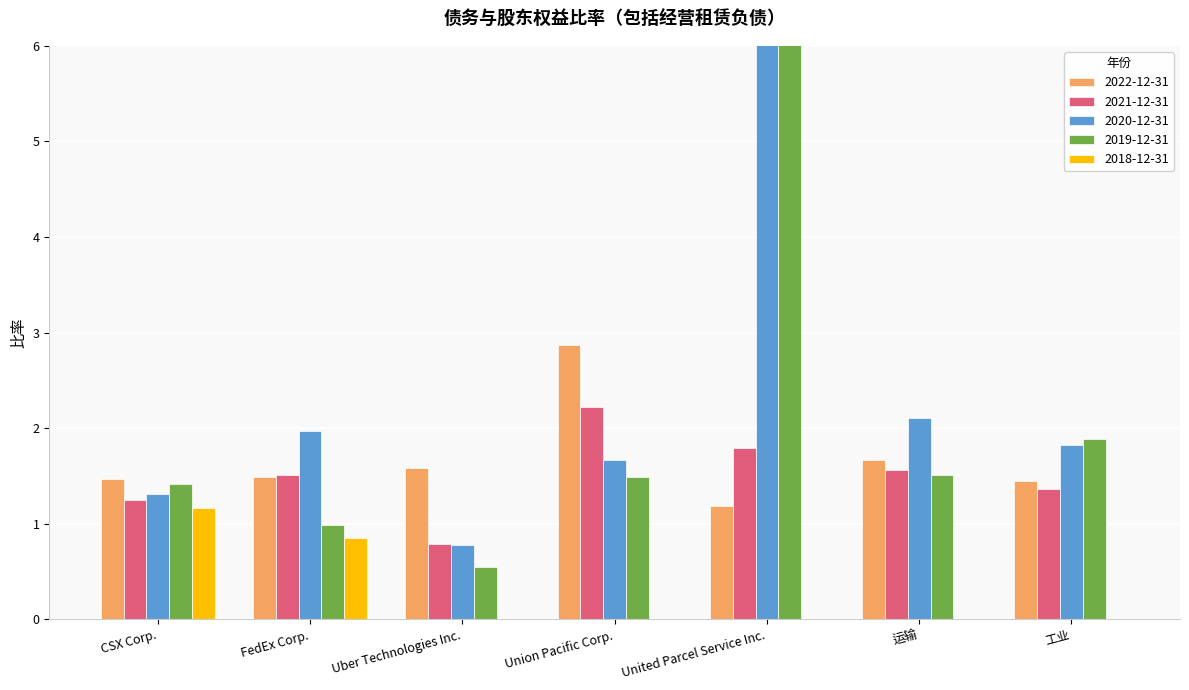

The value of 2020-12-31 at 运输 is 2.1. True or false?

True